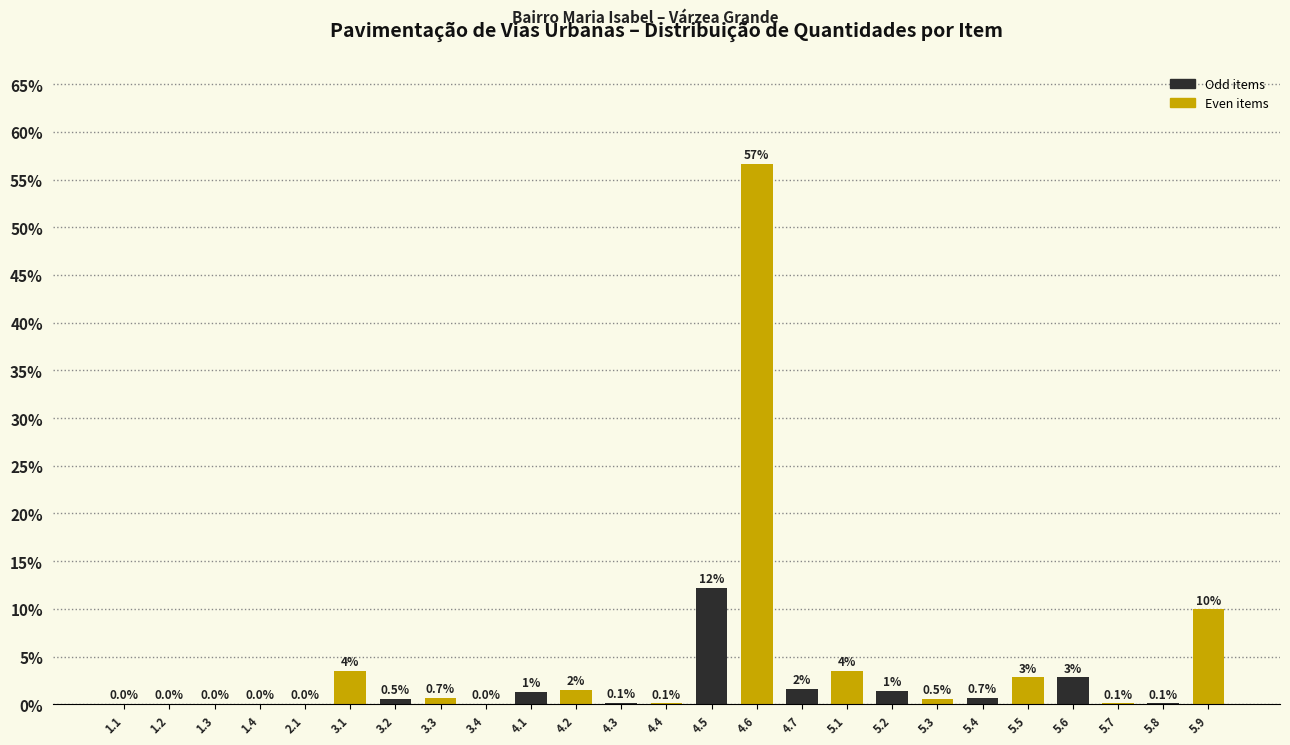

Which has a higher value, 4.6 or 2.1?

4.6